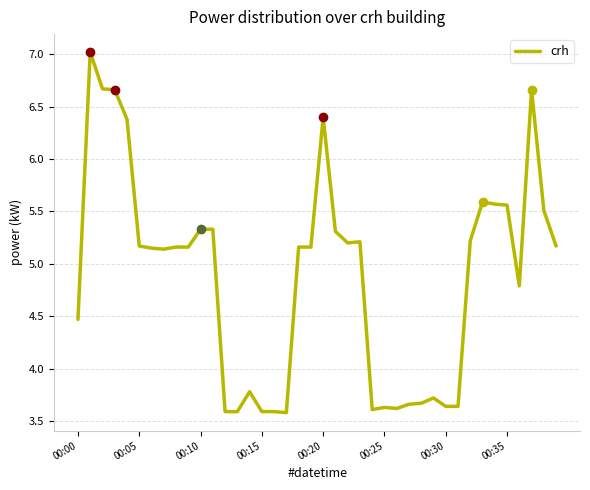

What is the sum of all values?

195.1